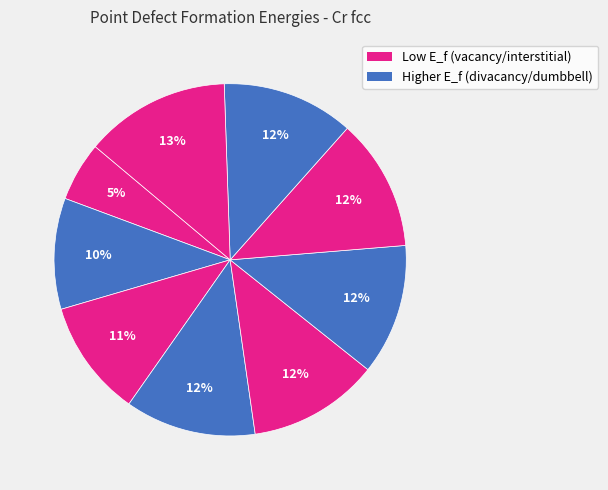

How many segments does this pie chart have?

9